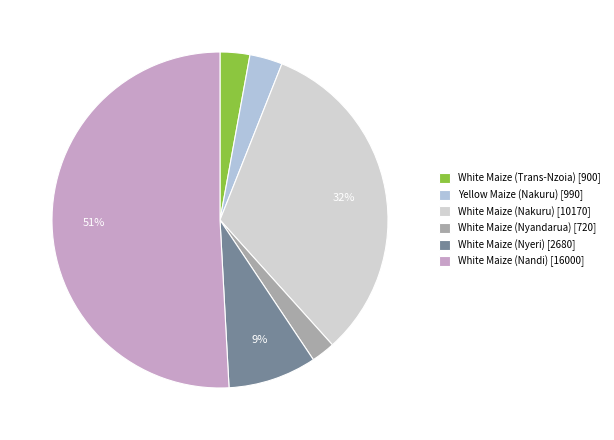

To the nearest percent, what portion does White Maize (Nyeri) represent?

9%